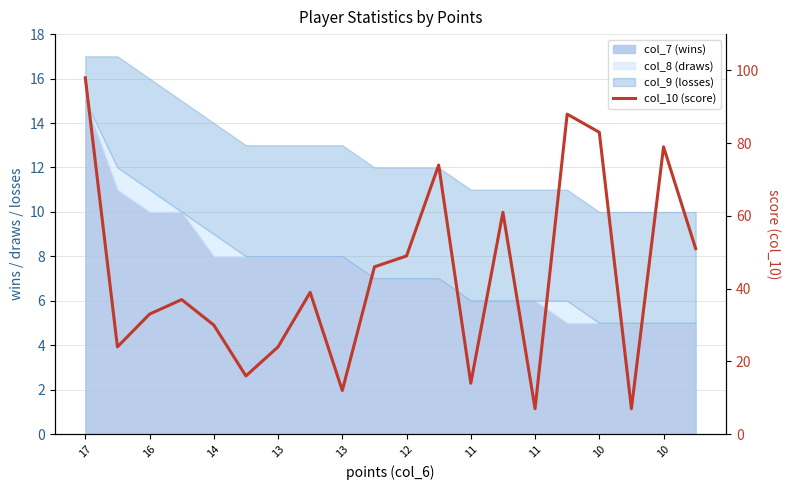

What is the label of the 16th point from the left?

15